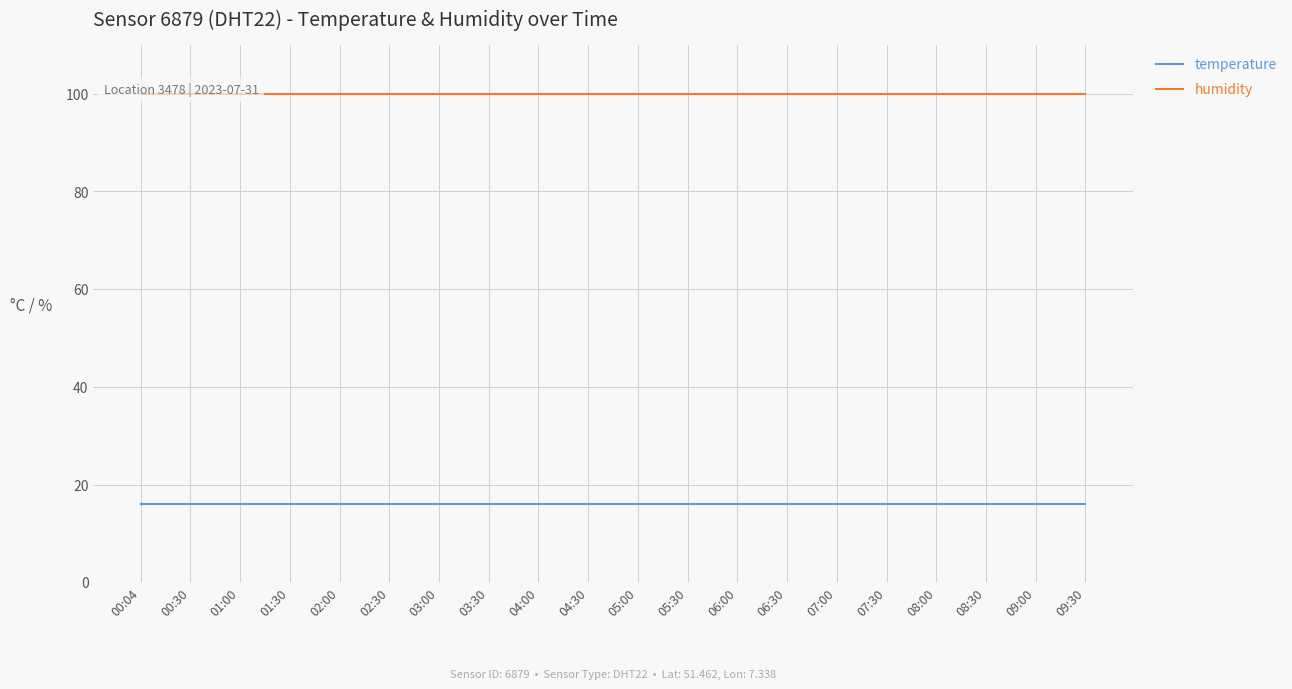

Is this an area chart (filled region under the line)?

No